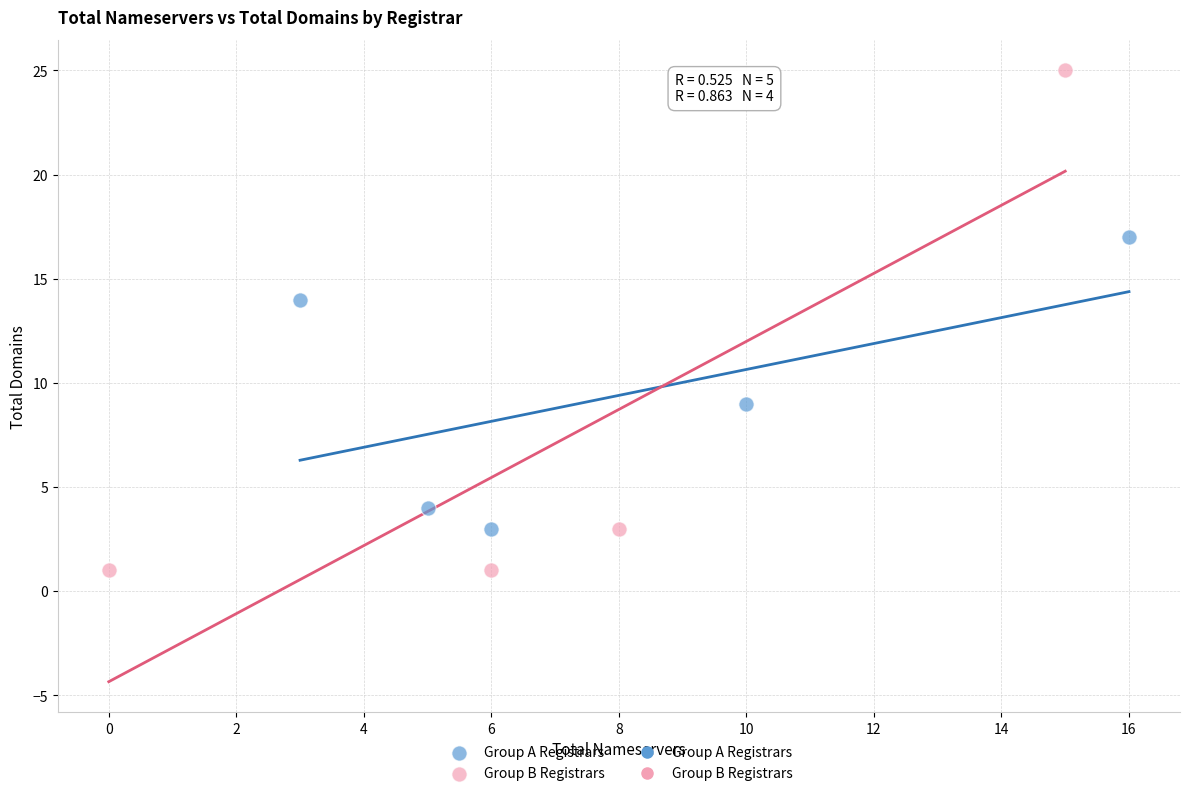

Which series contains the lowest Y value?

Group B Registrars